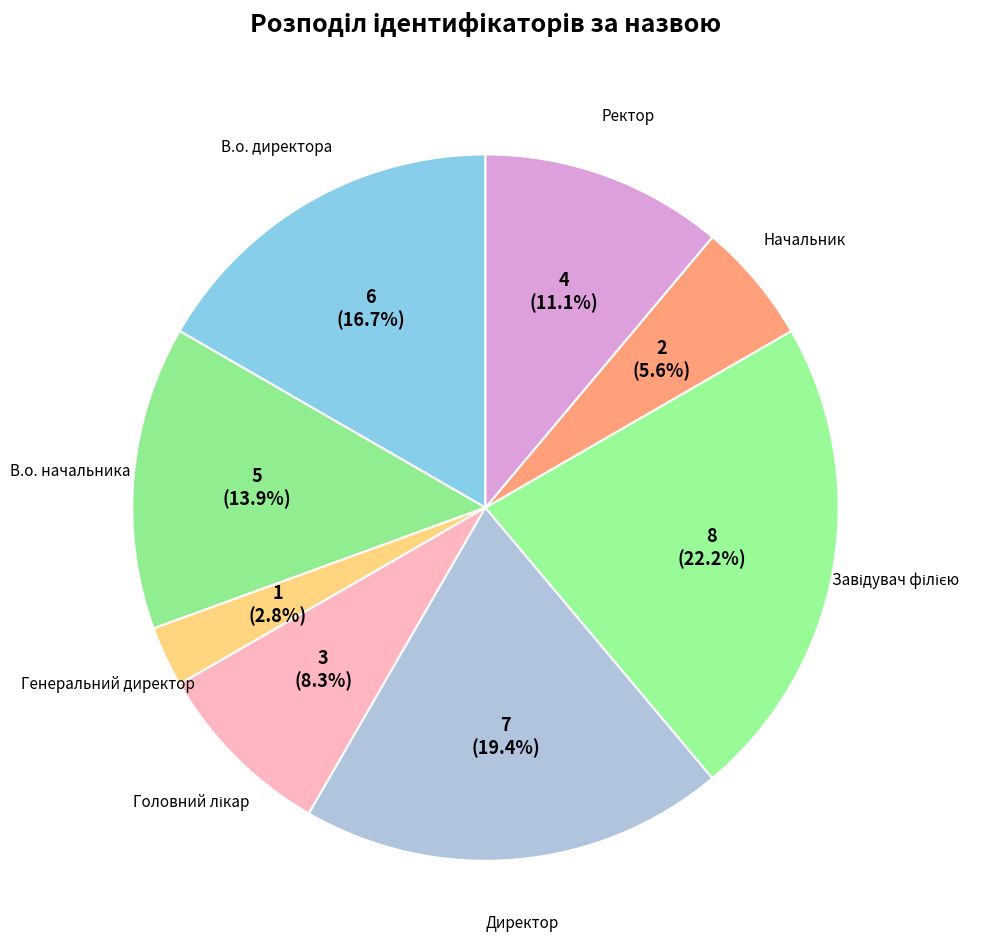

What is the smallest slice in the pie chart?

Генеральний директор